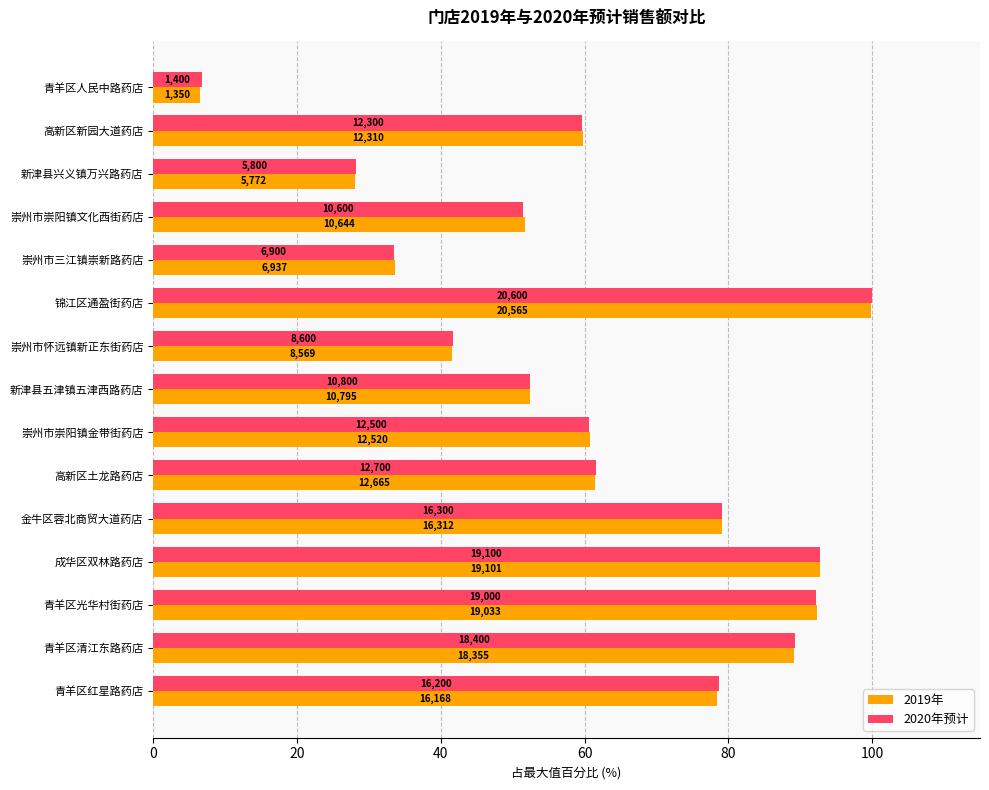

Which series has the largest range (max minus min)?

2019年